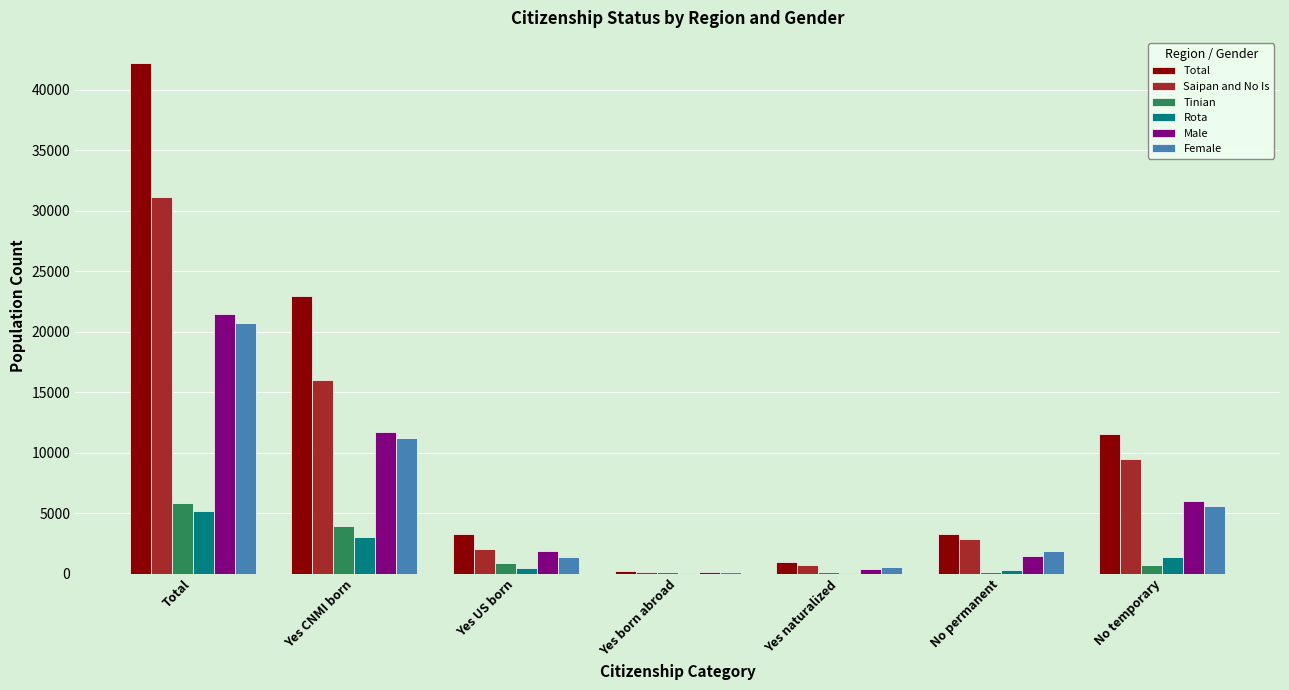

Read the Total value at No permanent, to the nearest 10.

3250